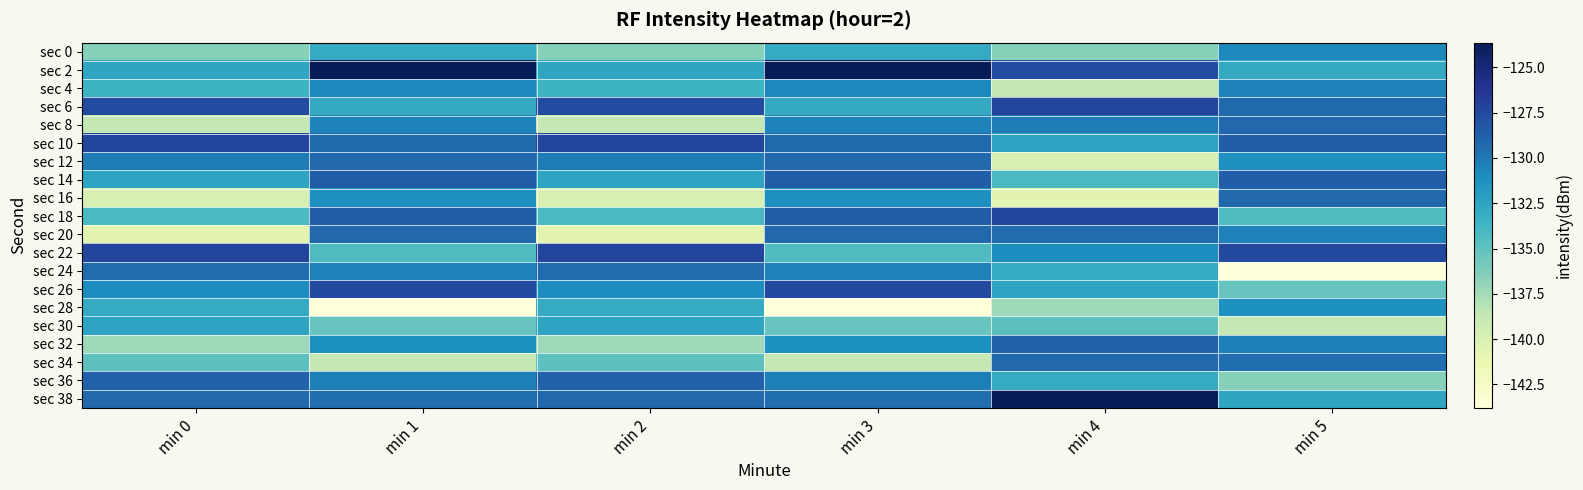

Reading left to right, what are all the values shown in this chart?

sec 0: min 0=-136.5	min 1=-132.9	min 2=-136.5	min 3=-132.9	min 4=-136.5	min 5=-130.7
sec 2: min 0=-132.6	min 1=-123.6	min 2=-132.6	min 3=-123.6	min 4=-127.6	min 5=-132.9
sec 4: min 0=-133.5	min 1=-130.7	min 2=-133.5	min 3=-130.7	min 4=-138.6	min 5=-130.5
sec 6: min 0=-127.6	min 1=-132.9	min 2=-127.6	min 3=-132.9	min 4=-127.3	min 5=-129.2
sec 8: min 0=-138.6	min 1=-130.5	min 2=-138.6	min 3=-130.5	min 4=-130.1	min 5=-129.2
sec 10: min 0=-127.3	min 1=-129.2	min 2=-127.3	min 3=-129.2	min 4=-132.5	min 5=-128.7
sec 12: min 0=-130.1	min 1=-129.2	min 2=-130.1	min 3=-129.2	min 4=-139.8	min 5=-131.2
sec 14: min 0=-132.5	min 1=-128.7	min 2=-132.5	min 3=-128.7	min 4=-134.1	min 5=-128.6
sec 16: min 0=-139.8	min 1=-131.2	min 2=-139.8	min 3=-131.2	min 4=-140.6	min 5=-129.2
sec 18: min 0=-134.1	min 1=-128.6	min 2=-134.1	min 3=-128.6	min 4=-127.2	min 5=-134.3
sec 20: min 0=-140.6	min 1=-129.2	min 2=-140.6	min 3=-129.2	min 4=-129.4	min 5=-130.4
sec 22: min 0=-127.2	min 1=-134.3	min 2=-127.2	min 3=-134.3	min 4=-131.0	min 5=-127.4
sec 24: min 0=-129.4	min 1=-130.4	min 2=-129.4	min 3=-130.4	min 4=-132.9	min 5=-143.8
sec 26: min 0=-131.0	min 1=-127.4	min 2=-131.0	min 3=-127.4	min 4=-132.5	min 5=-135.3
sec 28: min 0=-132.9	min 1=-143.8	min 2=-132.9	min 3=-143.8	min 4=-137.3	min 5=-131.3
sec 30: min 0=-132.5	min 1=-135.3	min 2=-132.5	min 3=-135.3	min 4=-134.9	min 5=-138.6
sec 32: min 0=-137.3	min 1=-131.3	min 2=-137.3	min 3=-131.3	min 4=-128.8	min 5=-130.3
sec 34: min 0=-134.9	min 1=-138.6	min 2=-134.9	min 3=-138.6	min 4=-129.2	min 5=-129.5
sec 36: min 0=-128.8	min 1=-130.3	min 2=-128.8	min 3=-130.3	min 4=-132.9	min 5=-136.5
sec 38: min 0=-129.2	min 1=-129.5	min 2=-129.2	min 3=-129.5	min 4=-123.6	min 5=-132.6